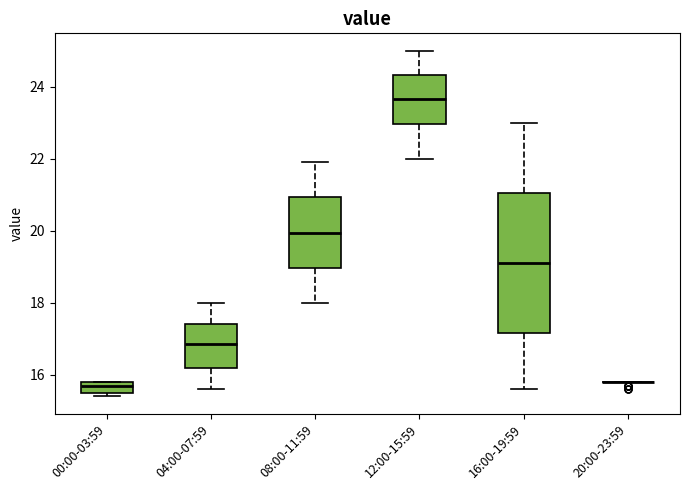

Where does the upper whisker of the box for 16:00-19:59 end on the y-axis? The values are not printed on the chart, so give them approximately, as read against the axis.

23.0